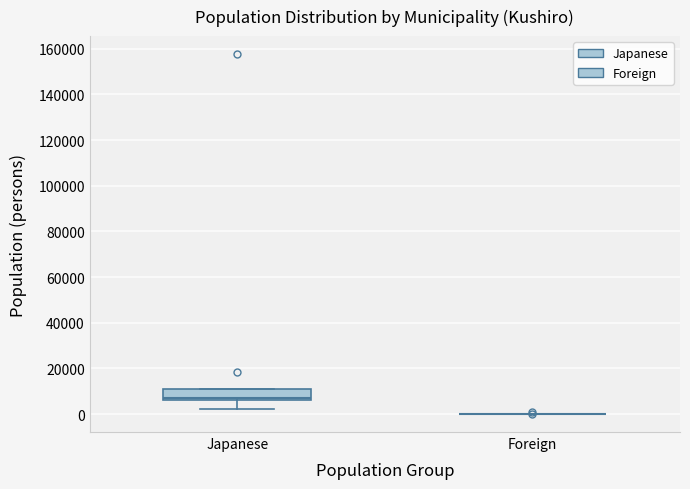

Reading left to right, transcribe this box plot: for each box, give where its median line is, the range the box spans, and where its two whiskers end, as read against the y-axis. The values are not printed on the chart, so give them approximately, as read against the axis.

Japanese: median 6000 (just above the box's lower edge), box 6000 to 10000, whiskers 2000 to 10000
Foreign: box collapsed to a line at 0, whiskers 0 to 0